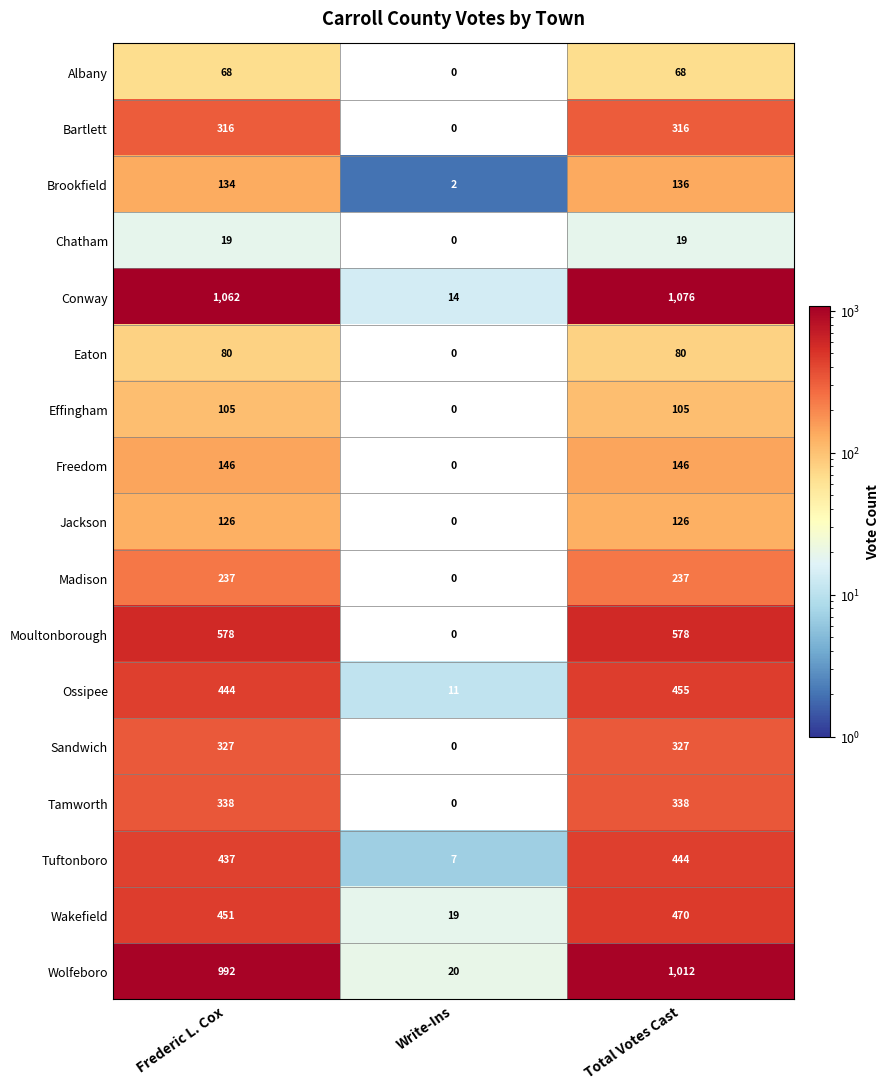

The Chatham series shows 0 at Write-Ins. True or false?

True